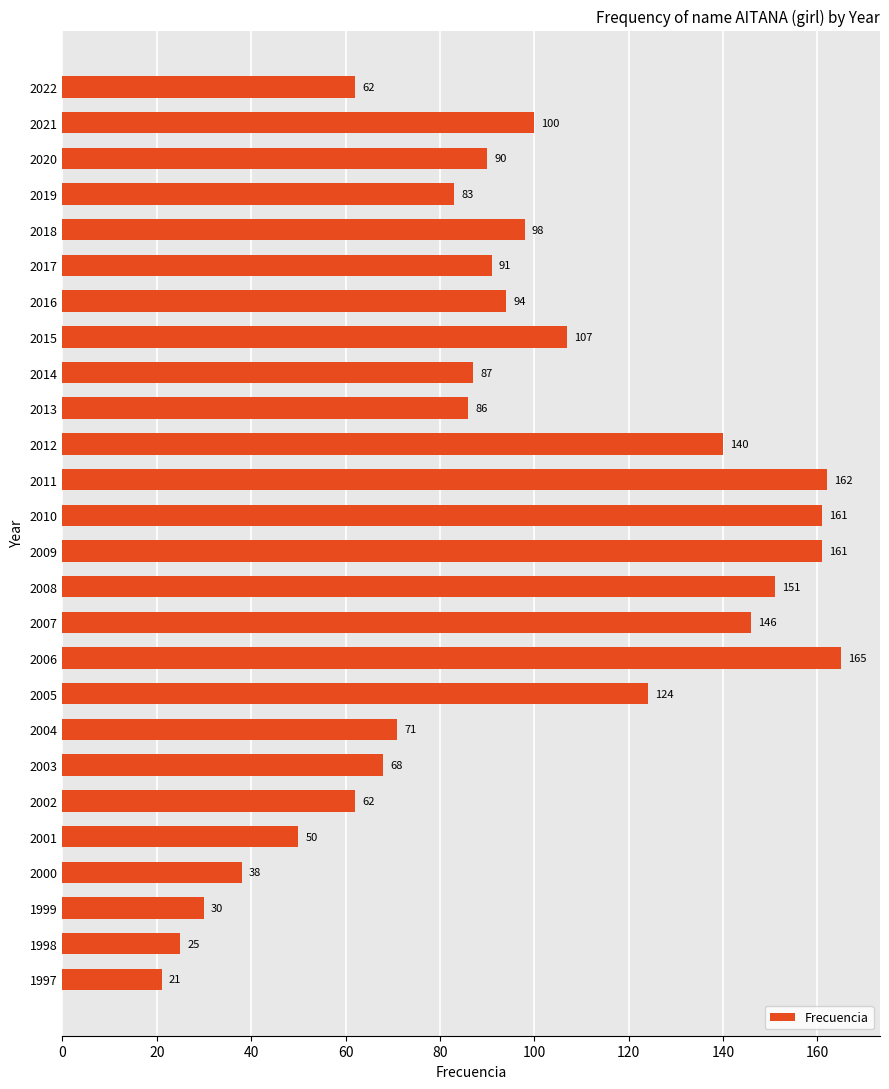

How many data points does each series have?

26